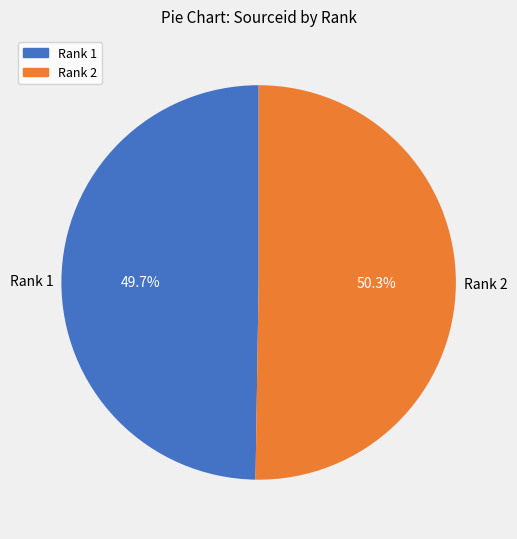

What percentage do Rank 2 and Rank 1 together represent?

100.0%